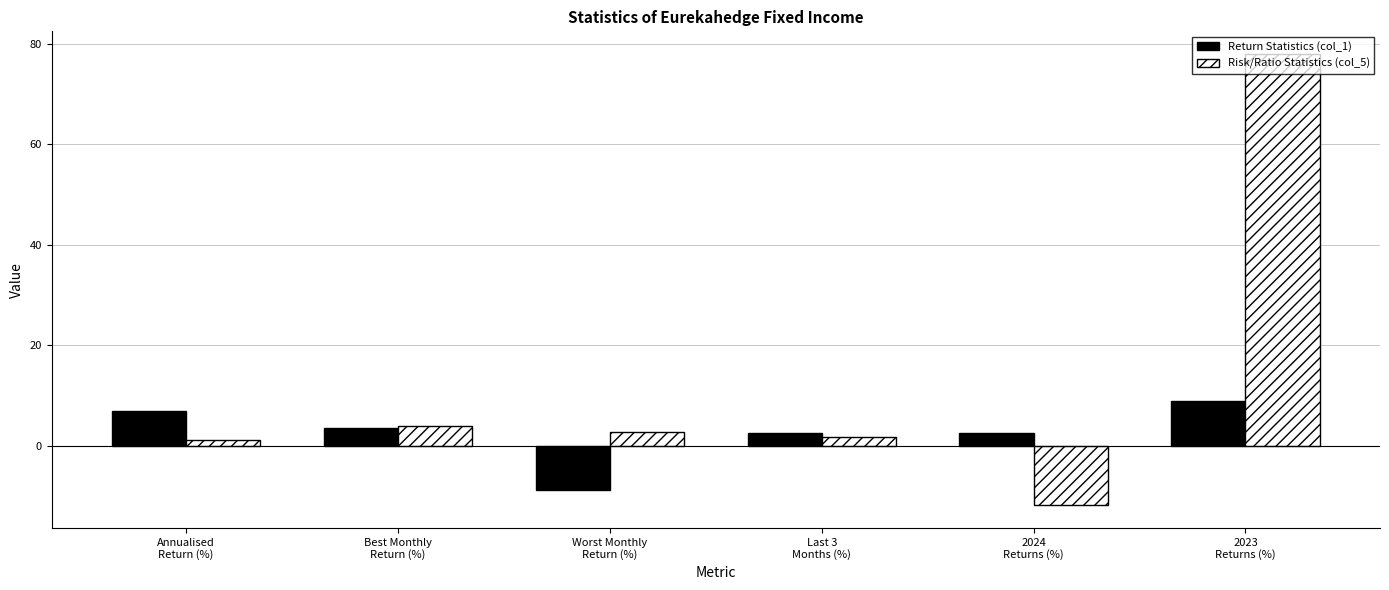

Which series has the widest spread of values?

Risk/Ratio Statistics (col_5)